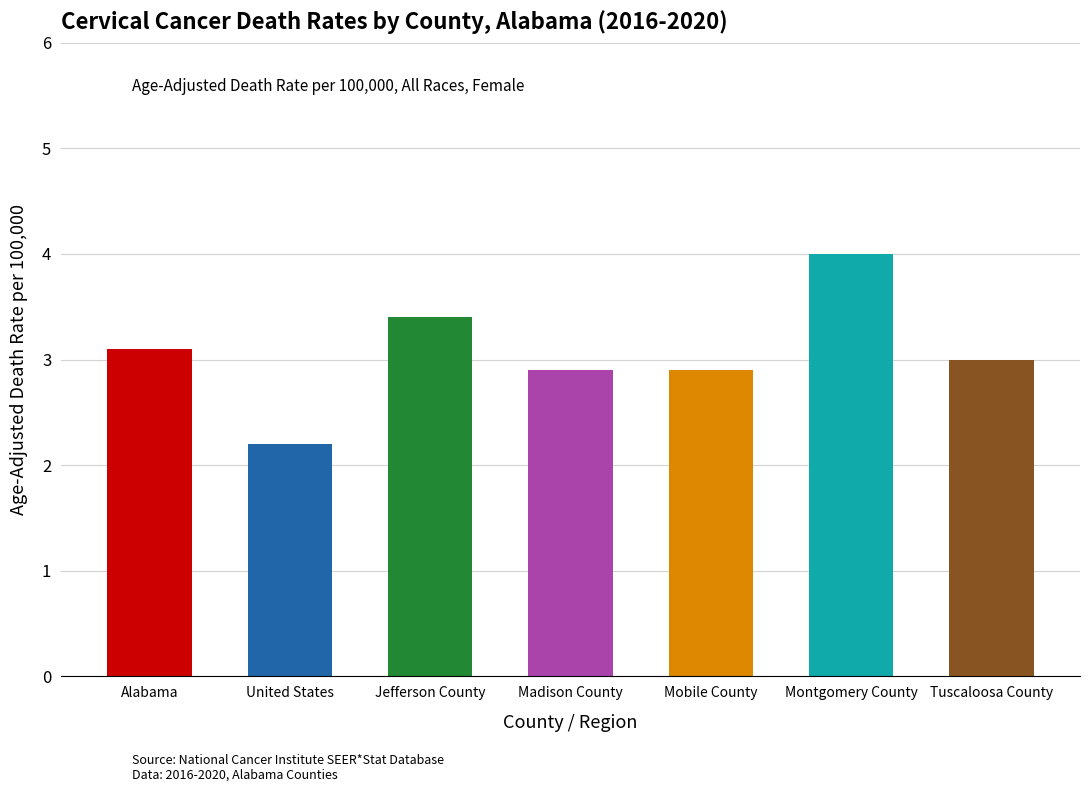

How many distinct data groups are displayed?

1